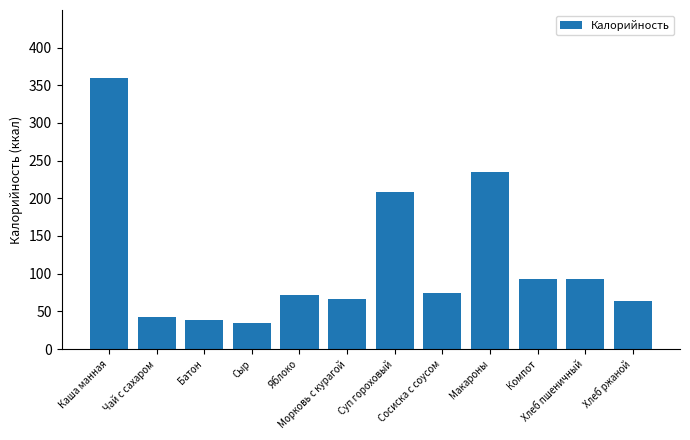

What is the minimum value shown in the chart?

34.6